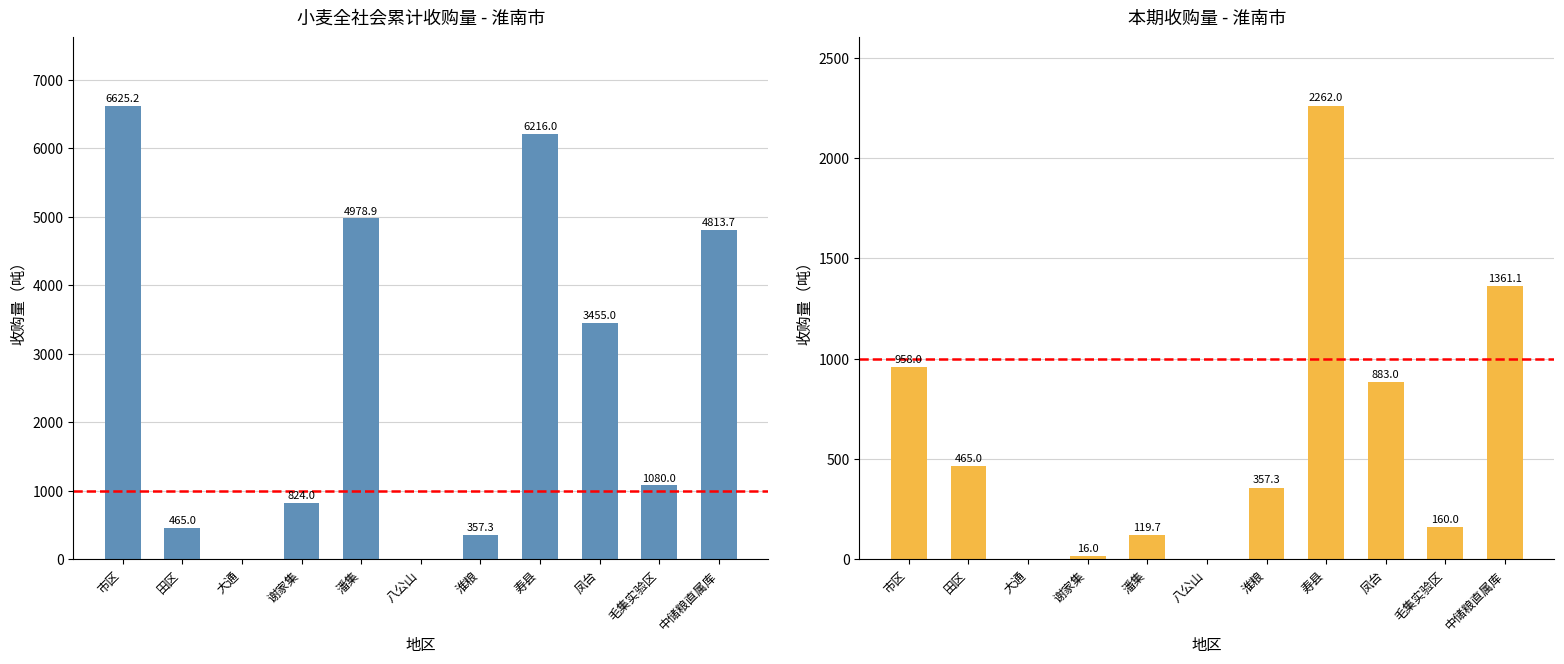

What is the sum of the 本期收购（吨） values at 市区 and 寿县?

3220.0